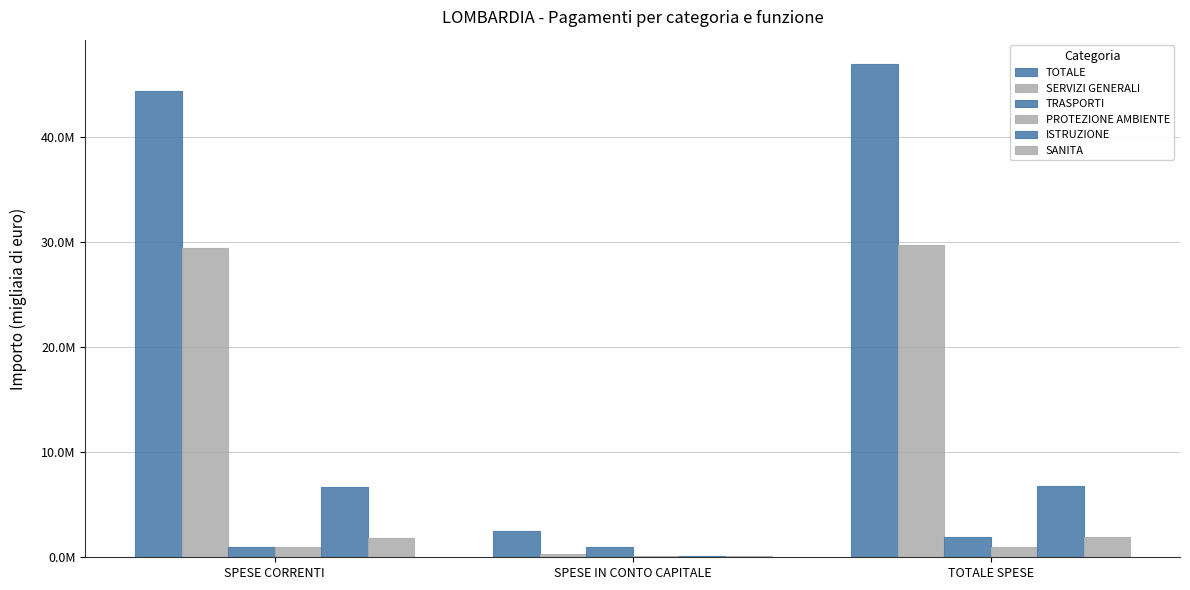

What is the difference between the highest and lowest values at SPESE IN CONTO CAPITALE?

2455678.4